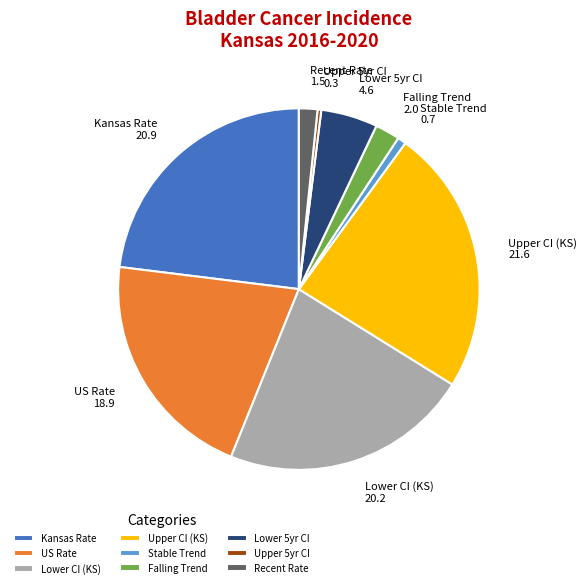

Does any single category account for the majority?

No